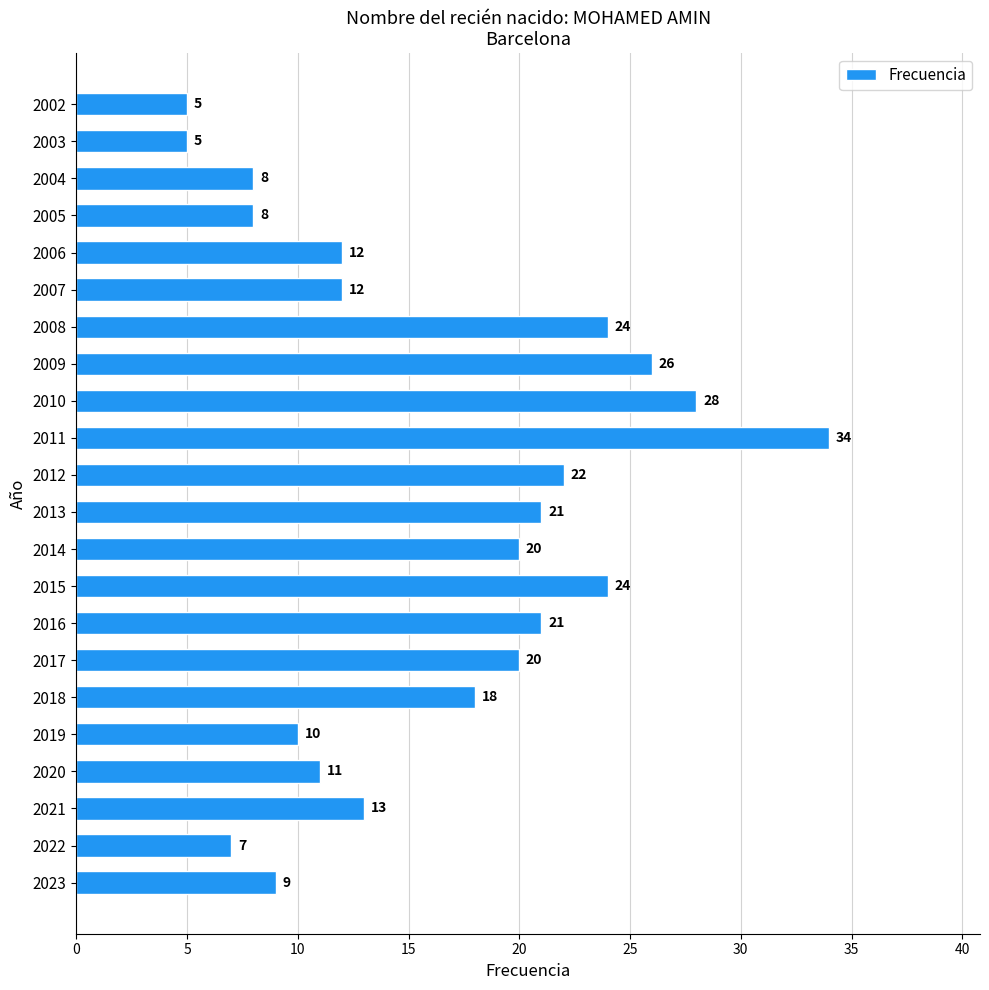

What is the difference between the maximum and minimum values?

29